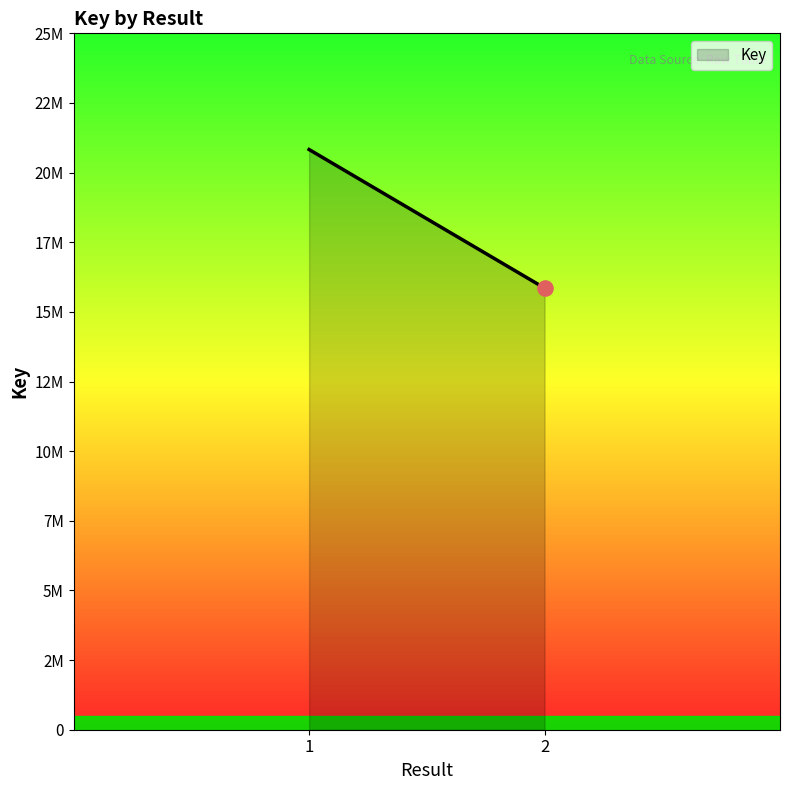

What is the change in value from 1 to 2?

-4973359